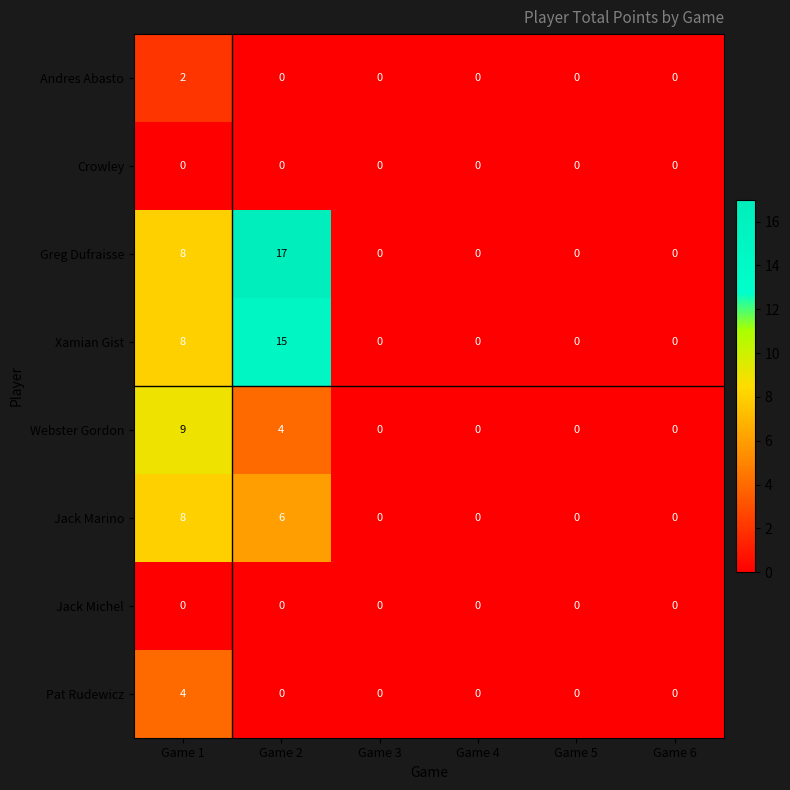

Between Game 2 and Game 6, which series saw the biggest shift?

Greg Dufraisse